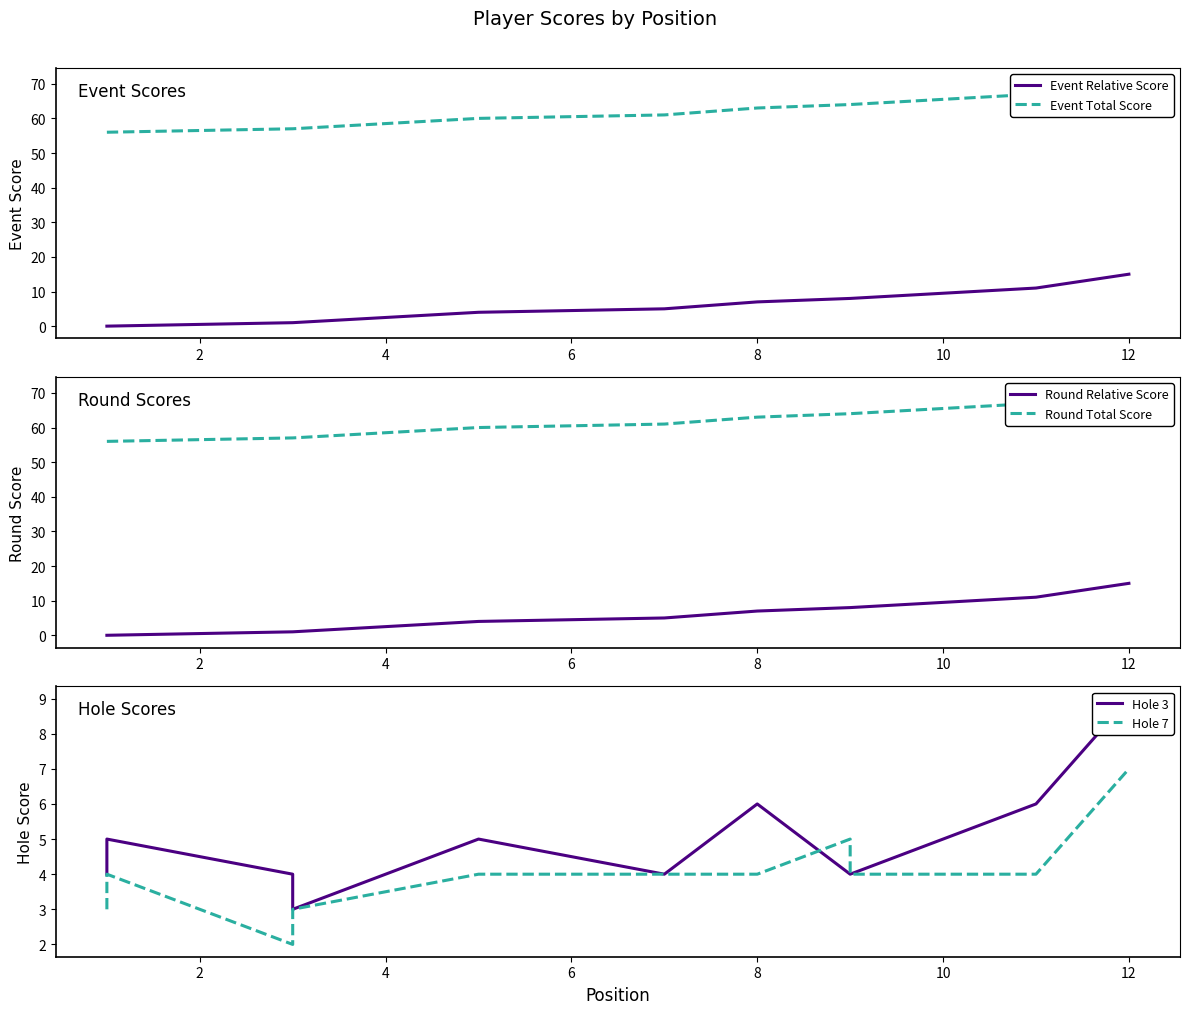

True or false: Hole 3 and Round Total Score intersect in this chart.

False